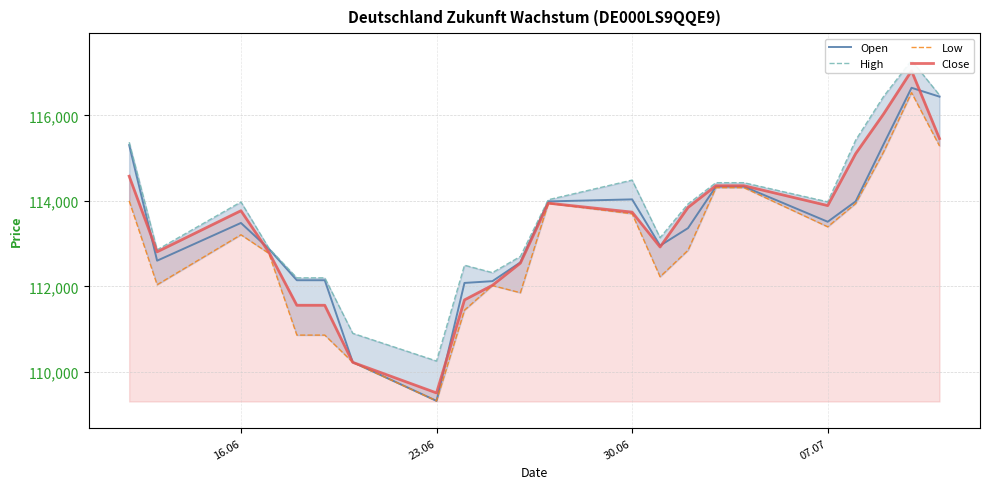

How many data points in Close are above 113771?

10